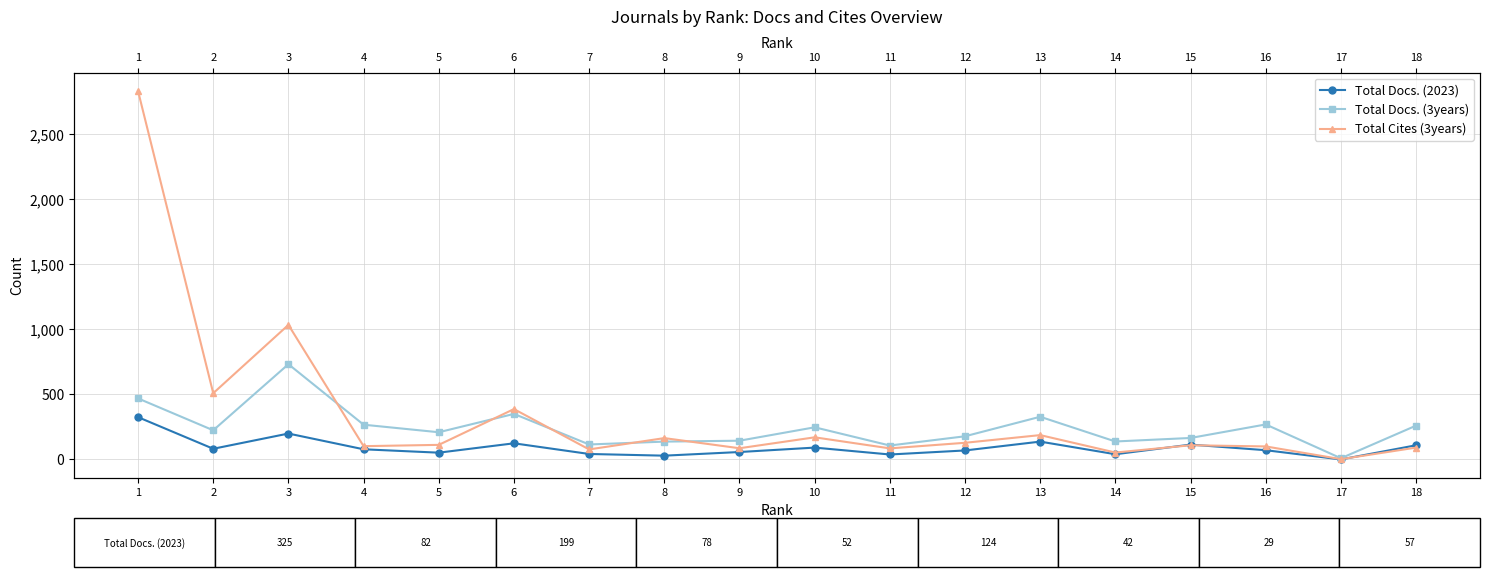

How many data points in Total Docs. (2023) are less than 78?

9